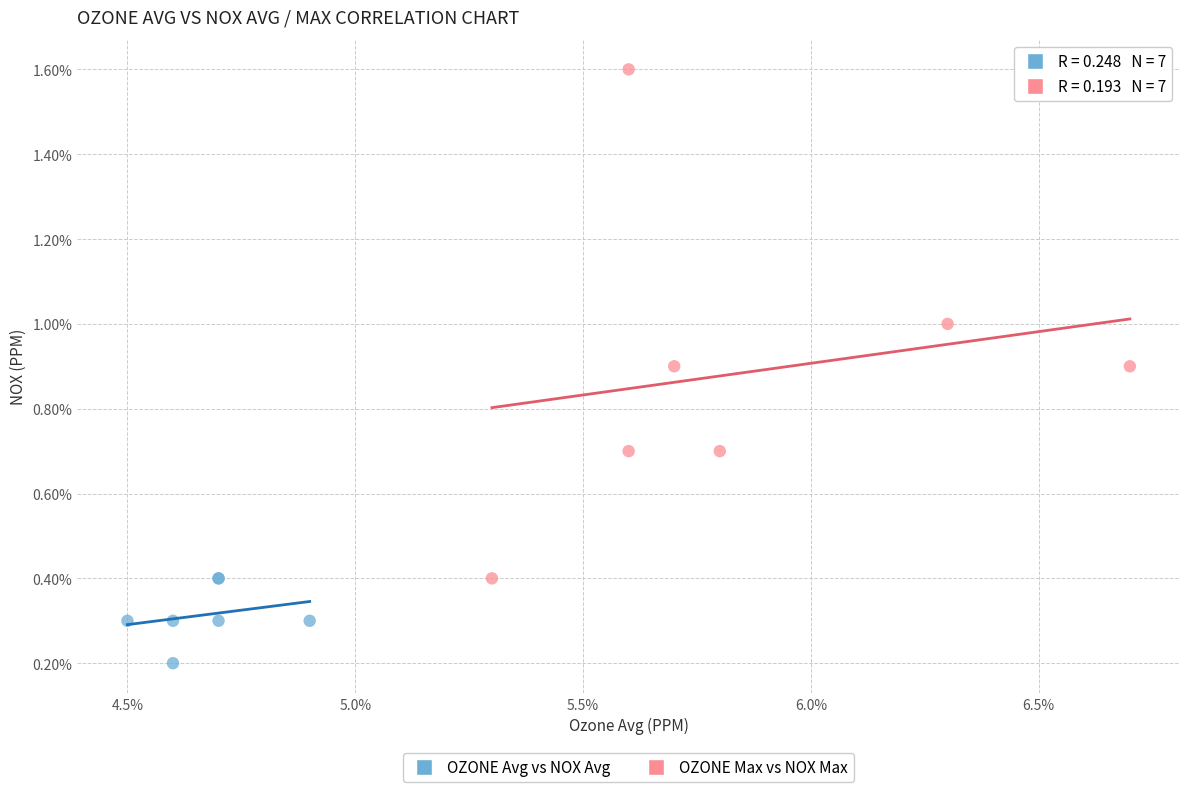

Which series has the largest Y range (max minus min)?

OZONE Max vs NOX Max